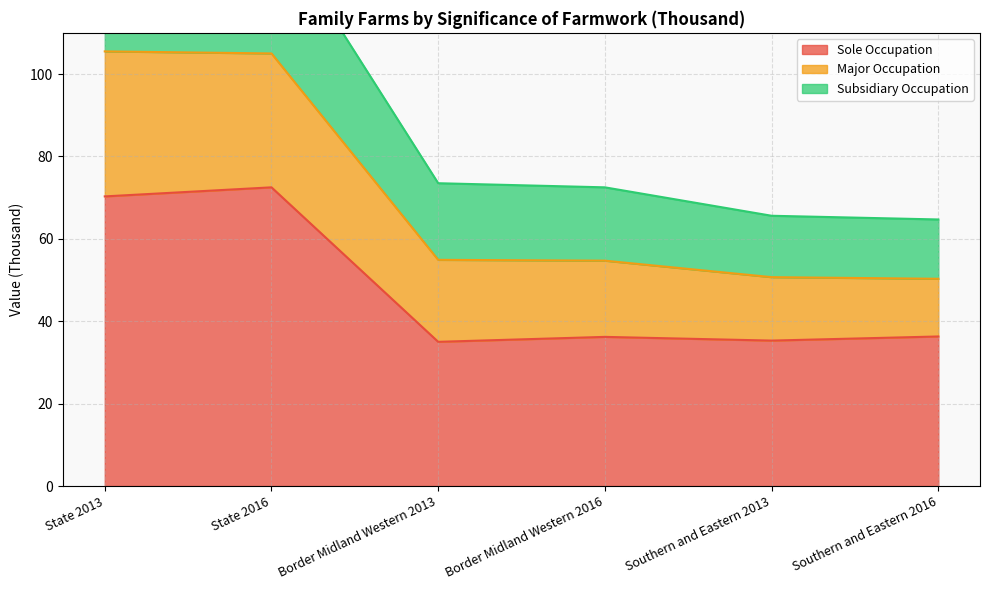

What is the label of the 5th point from the left?

Southern and Eastern 2013